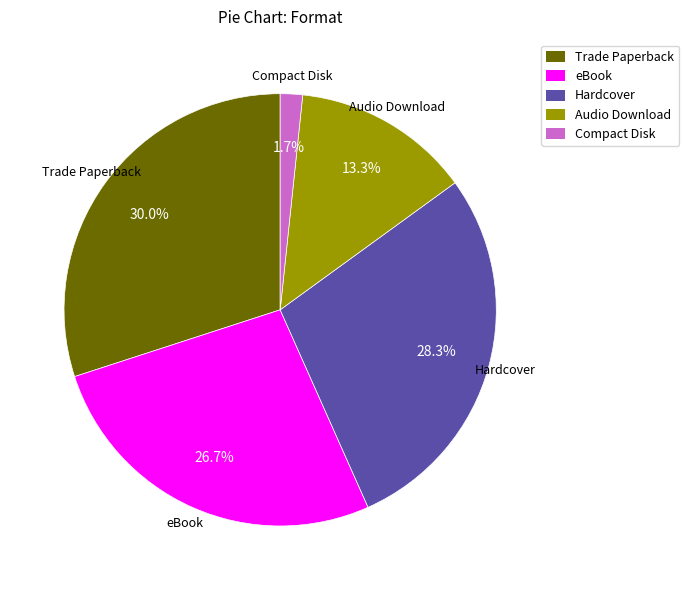

What is the largest slice in the pie chart?

Trade Paperback